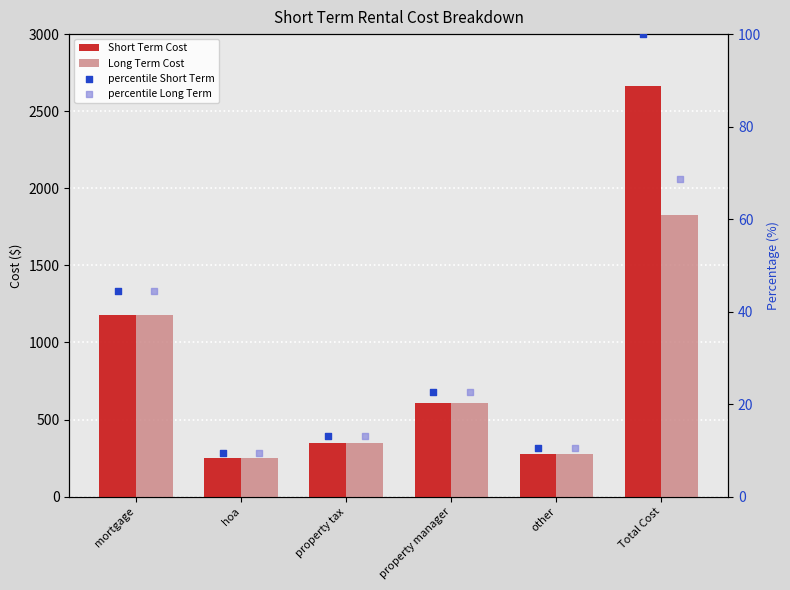

Which series reaches the minimum Y coordinate?

percentile Short Term